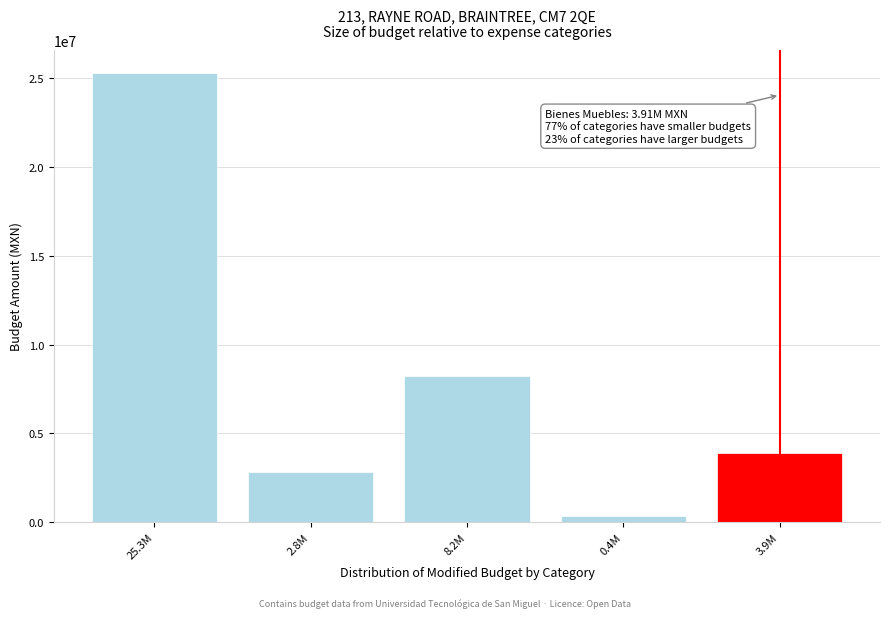

Reading right to left, list all the values displayed in this chart.

3914315.4	365013.1	8244411.2	2813618.2	25322990.9